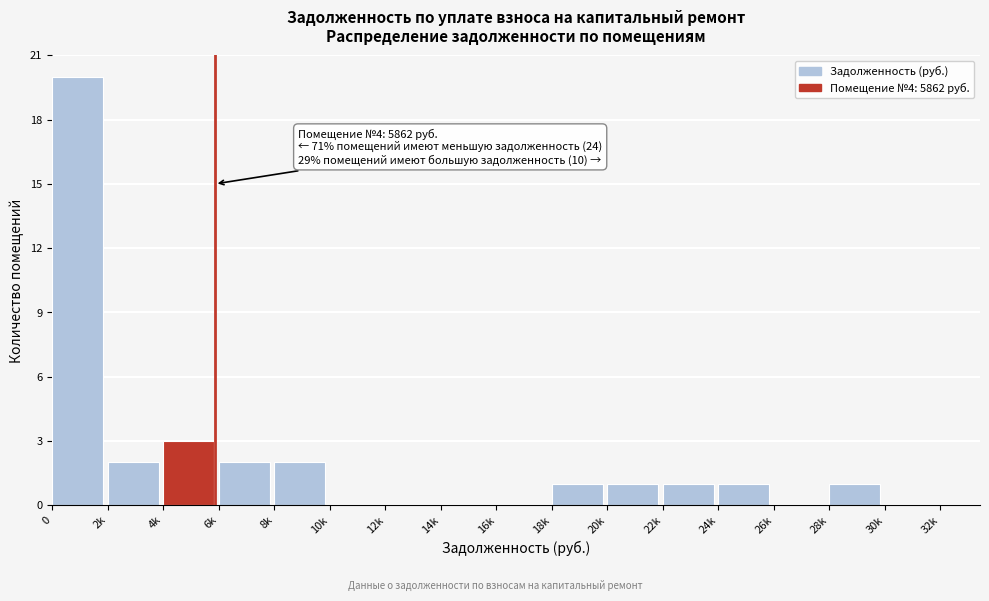

What is the sum of all values?

34